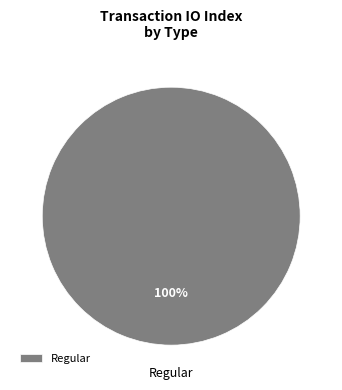

Which category accounts for the majority?

Regular